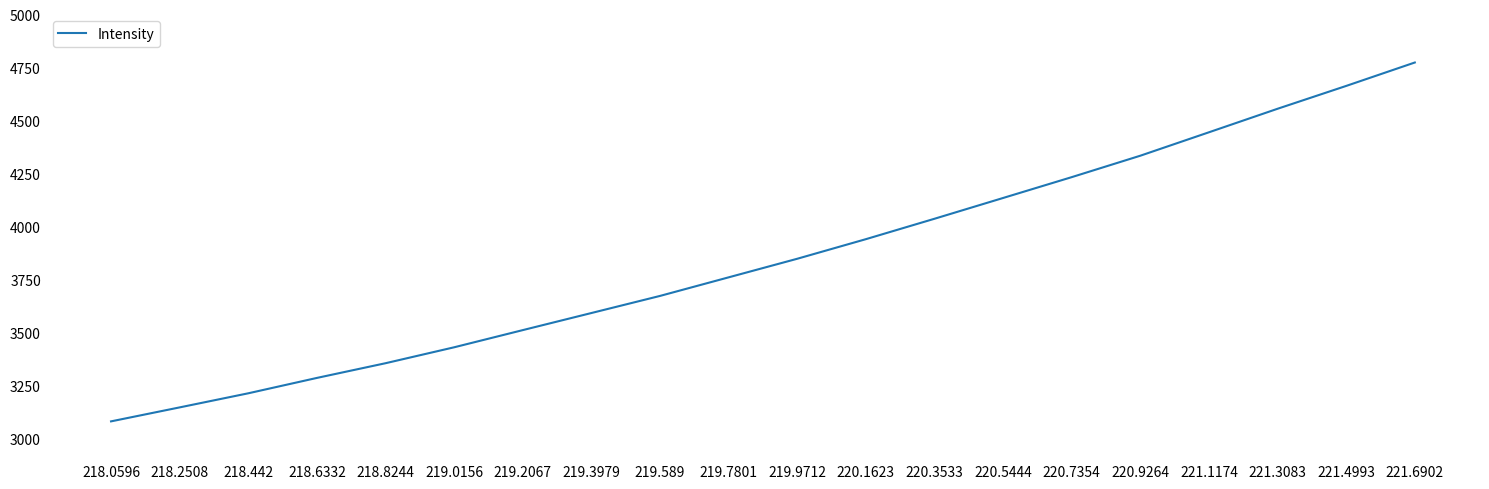

Is it true that the value at 221.4993 is 8162.0?

False